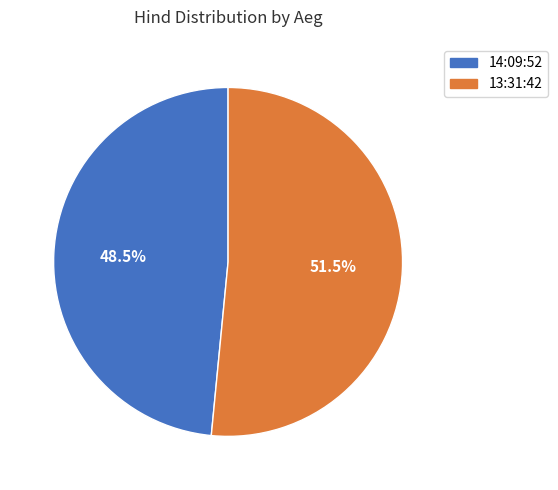

What is the ratio of the value at 14:09:52 to the value at 13:31:42?

0.9